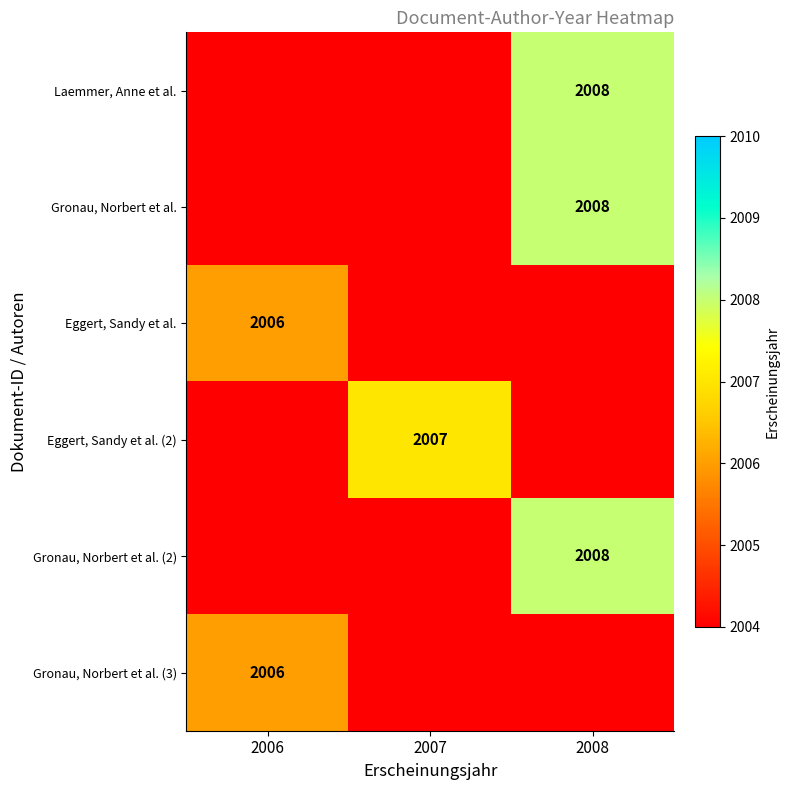

The Gronau, Norbert et al. series shows 2008 at 2008. True or false?

True